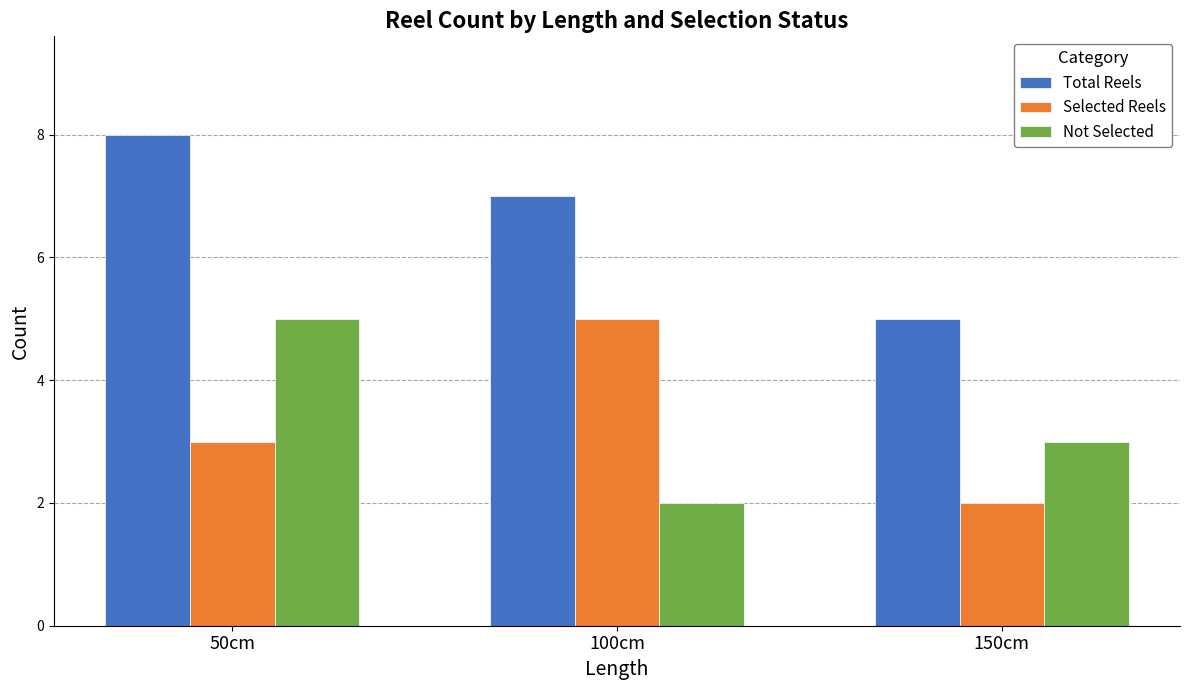

Is it true that Not Selected equals 1 at 100cm?

False